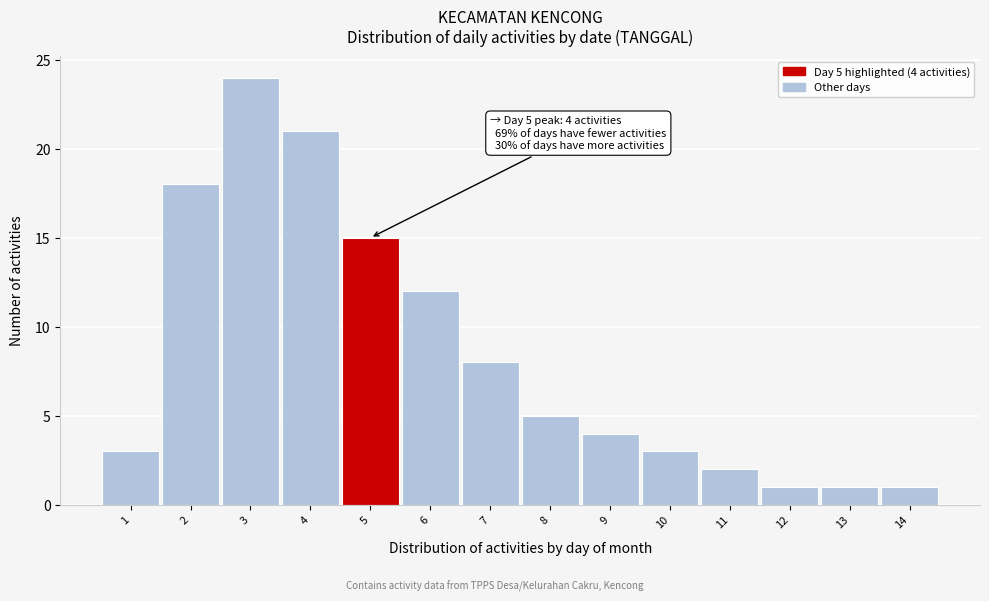

Reading left to right, extract all data points from this chart.

3	18	24	21	15	12	8	5	4	3	2	1	1	1